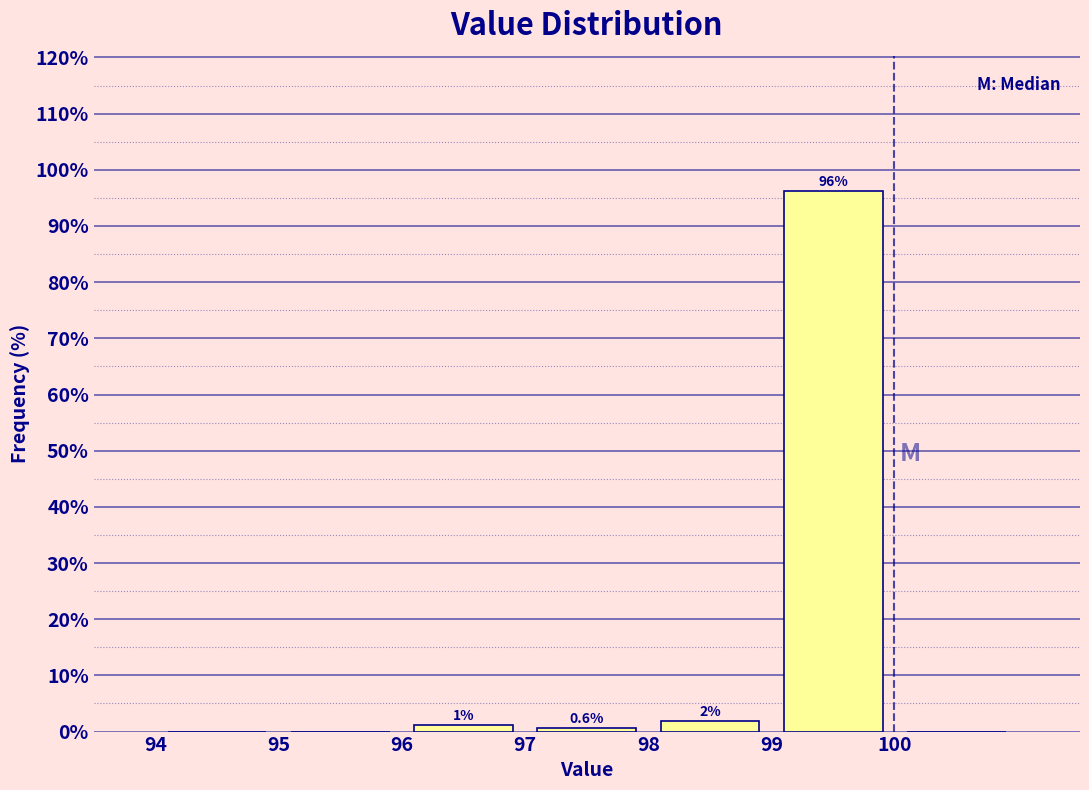

Which range on the x-axis has the tallest bar?

99 to 100